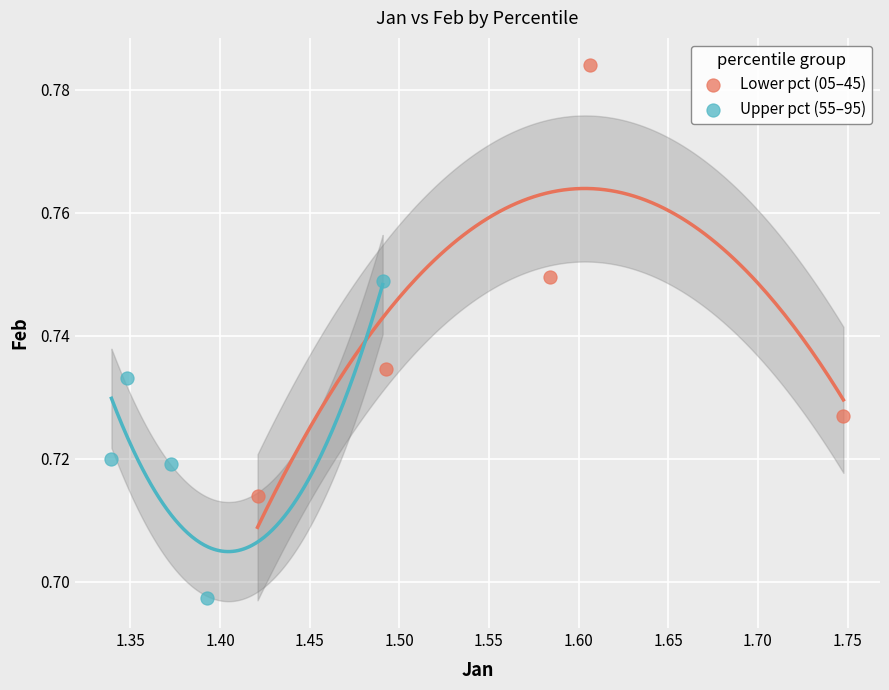

Which series has the largest Y range (max minus min)?

Lower pct (05–45)